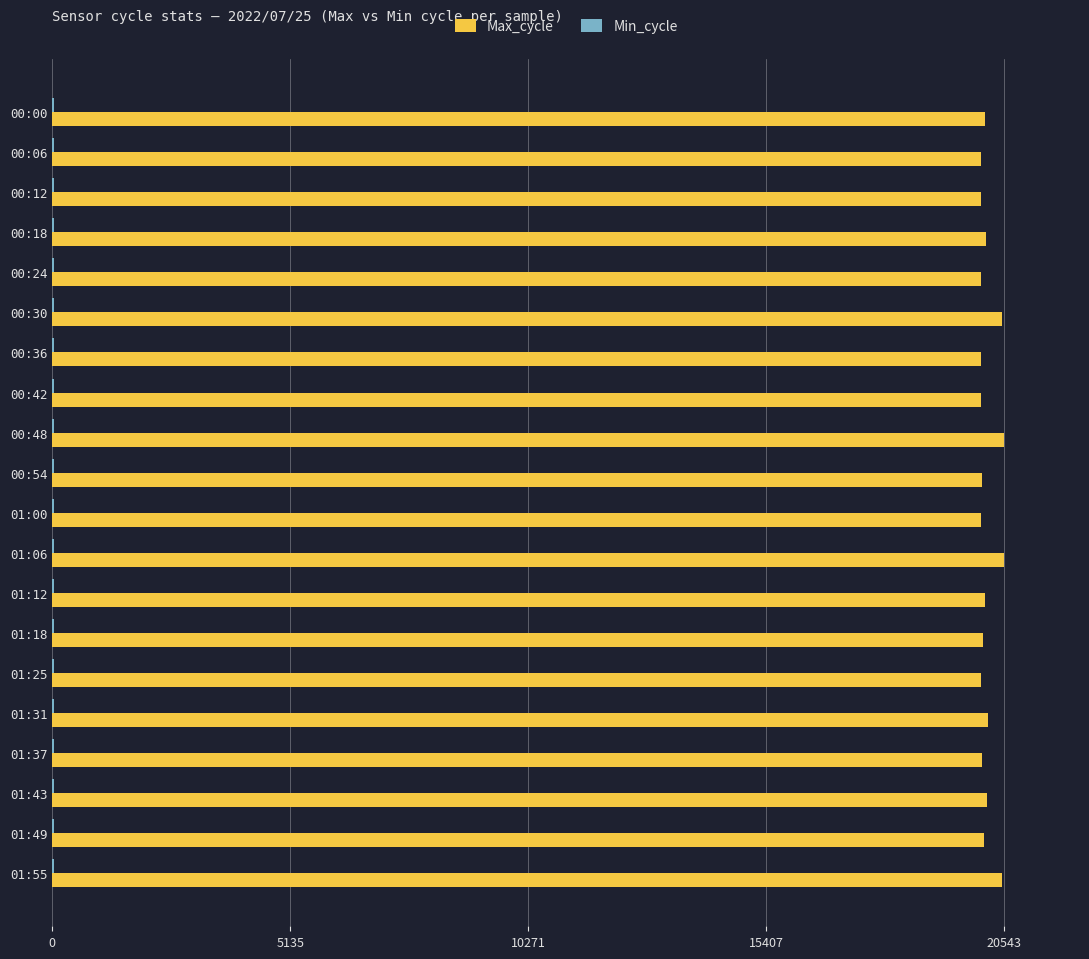

What is the sum of all Max_cycle values?

403583